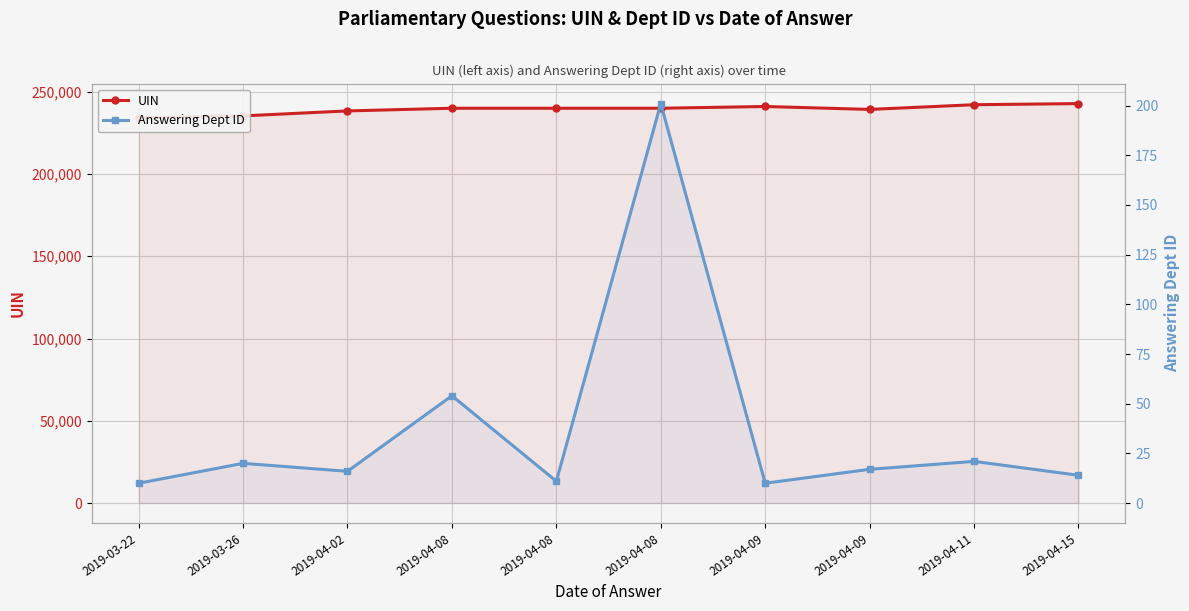

What is the maximum value shown in the chart?

242726